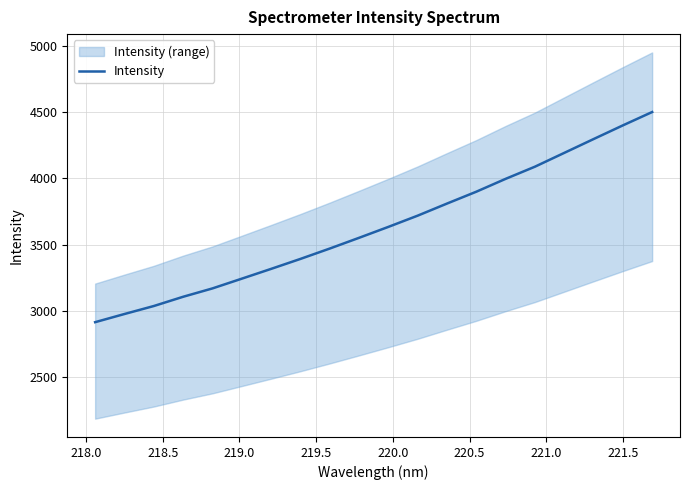

What is the highest value of the Intensity series?

4501.2